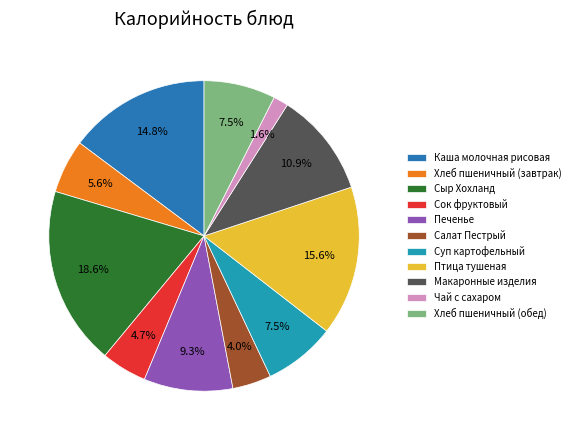

Which has a higher value, Макаронные изделия or Печенье?

Макаронные изделия